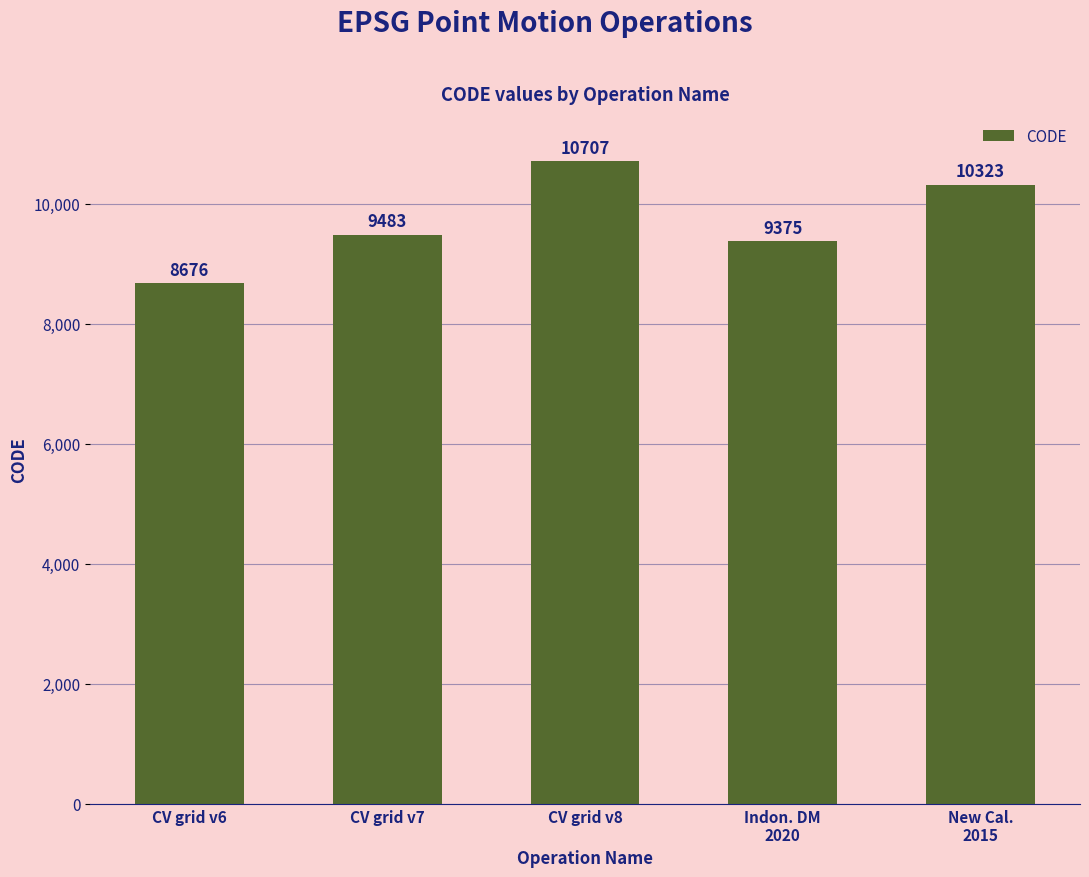

What is the difference between the maximum and minimum values?

2031